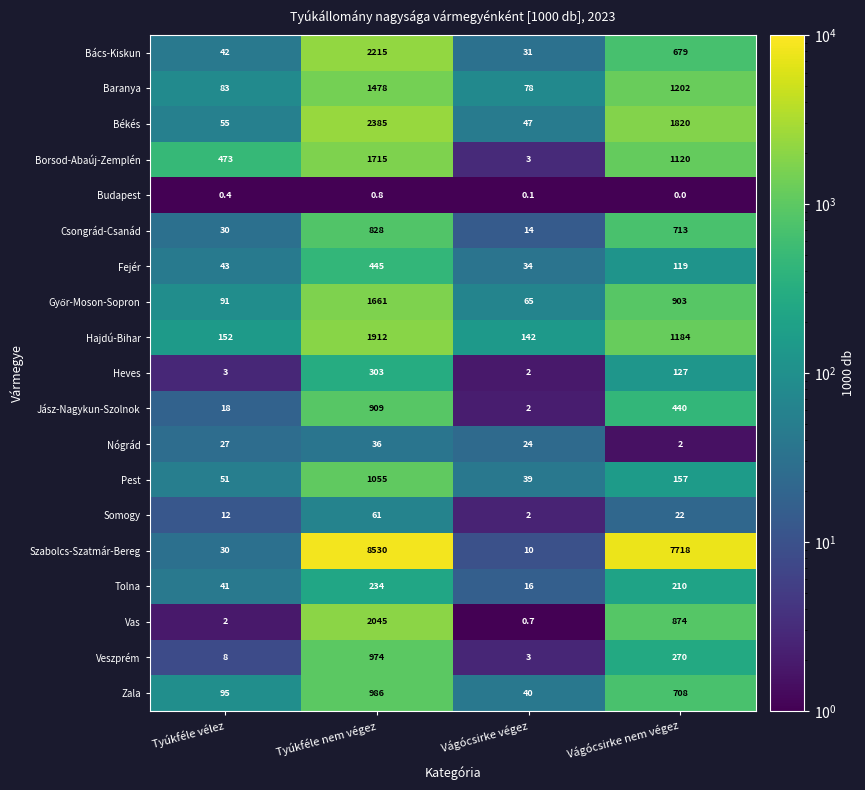

Which series has the largest range (max minus min)?

Szabolcs-Szatmár-Bereg